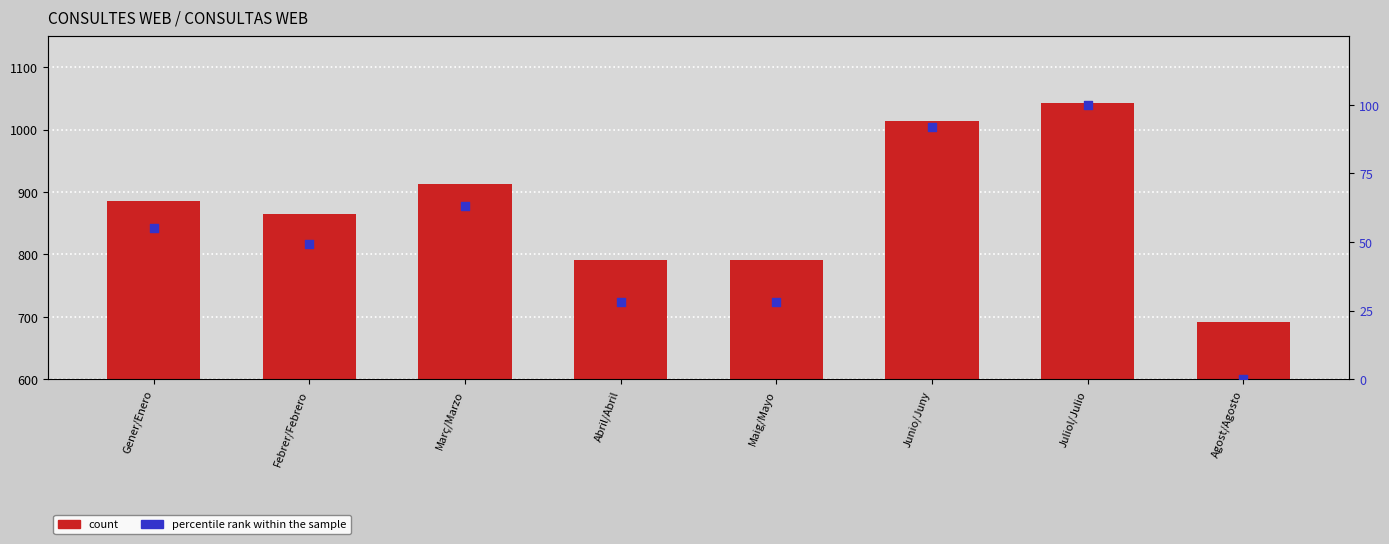

Which series has the largest Y range (max minus min)?

count